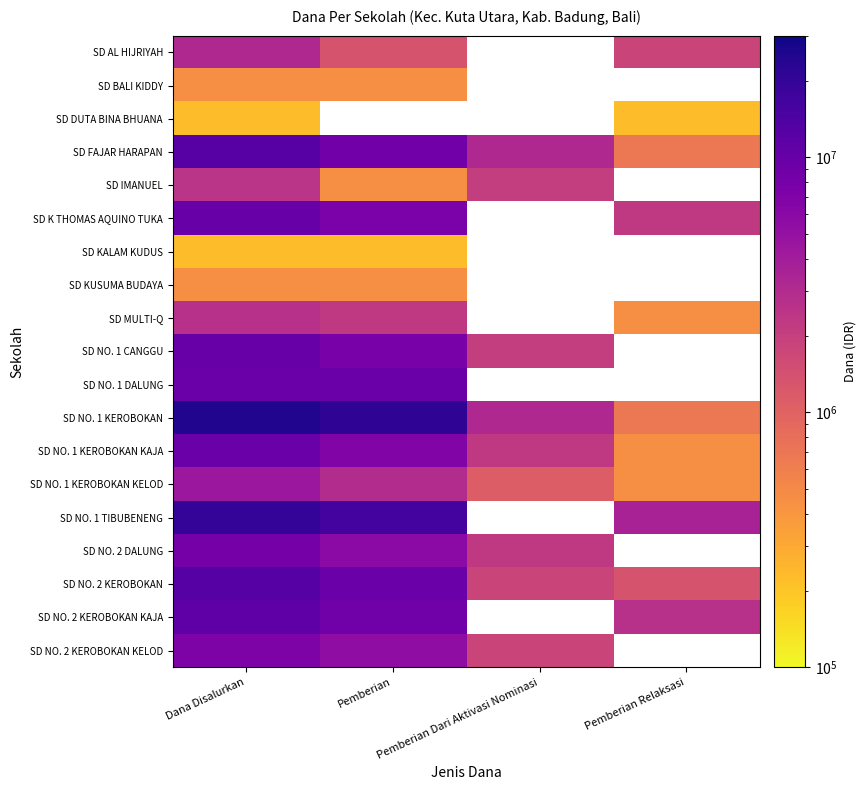

What is the average value of the SD NO. 1 KEROBOKAN series?

12487500.0